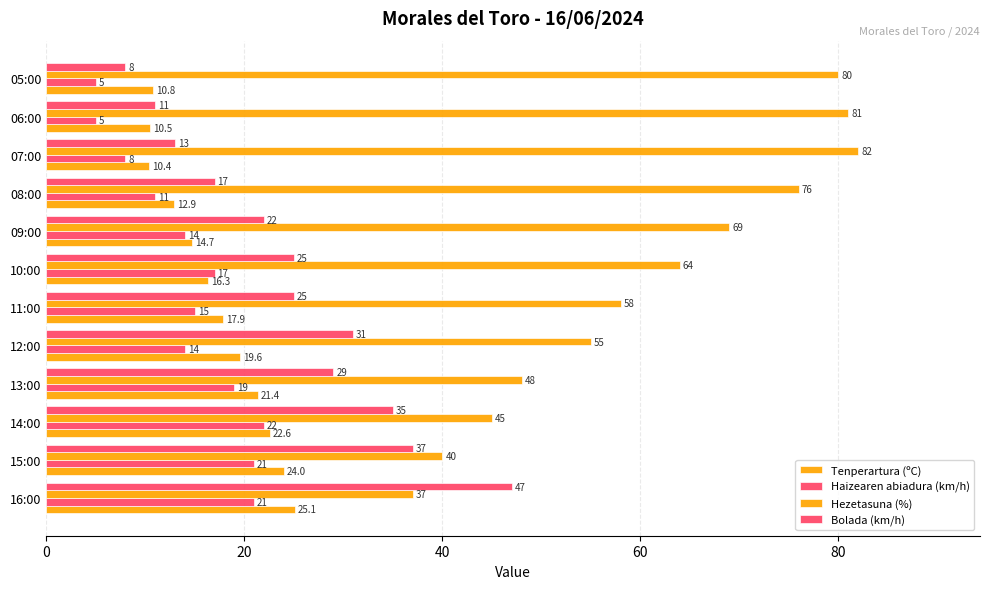

What is the lowest value of the Hezetasuna (%) series?

37.0